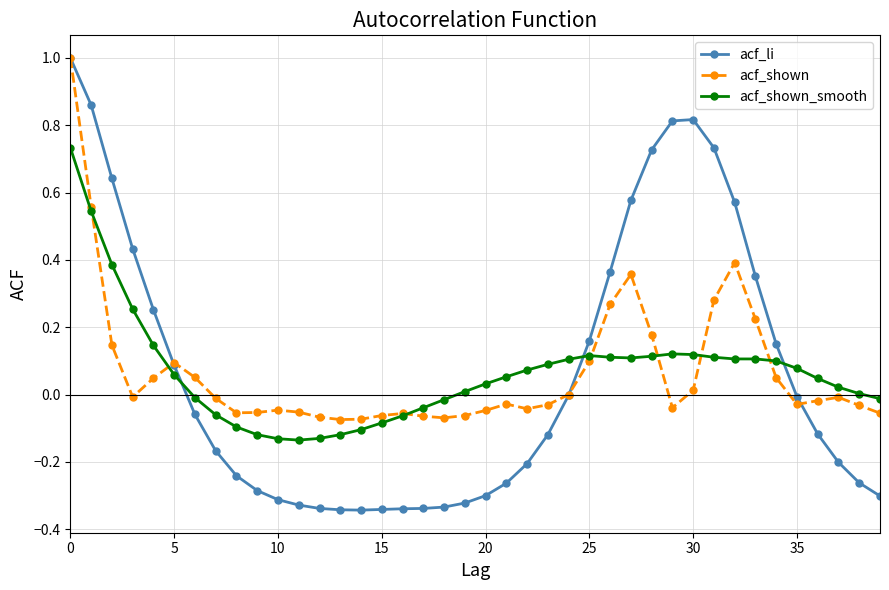

Which series has the widest spread of values?

acf_li